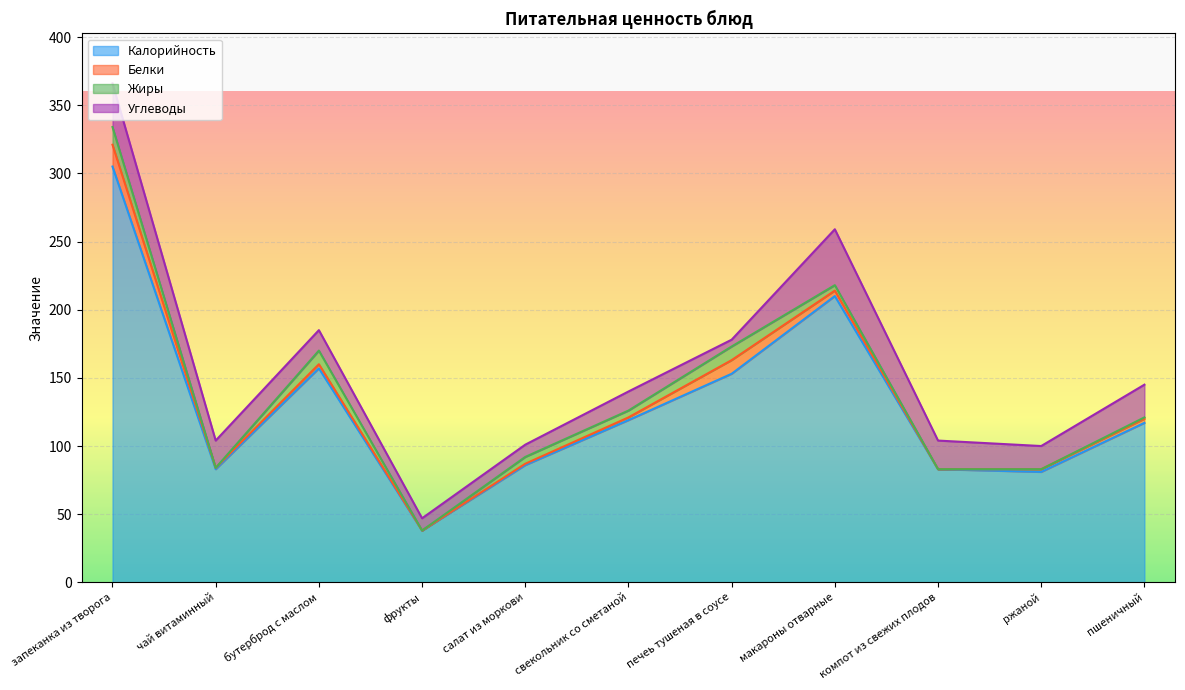

Where is Жиры nearest to the value 6?

салат из моркови